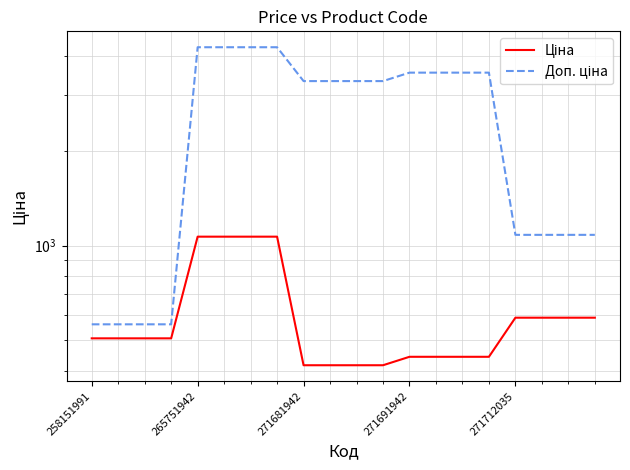

Reading right to left, list all the values displayed in this chart.

Ціна: 589.9	589.9	589.9	589.9	443.1	443.1	443.1	443.1	416.6	416.6	416.6	416.6	1067.3	1067.3	1067.3	1067.3	507.2	507.2	507.2	507.2
Доп. ціна: 1081.7	1081.7	1081.7	1081.7	3545.0	3545.0	3545.0	3545.0	3332.5	3332.5	3332.5	3332.5	4269.4	4269.4	4269.4	4269.4	562.0	562.0	562.0	562.0